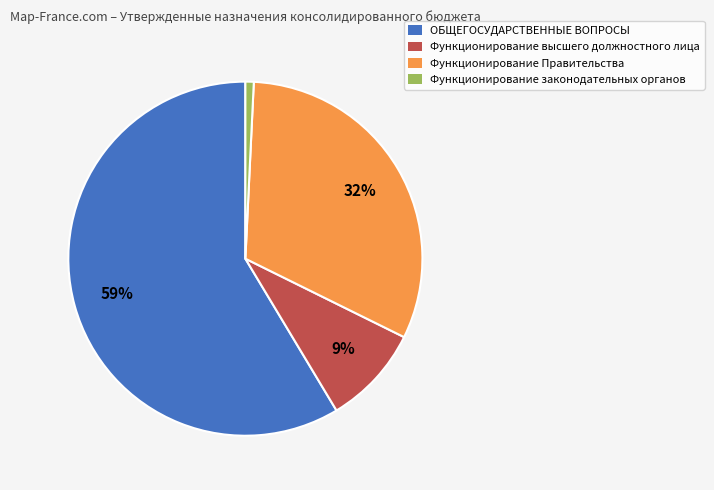

Which category has the biggest portion of the pie?

ОБЩЕГОСУДАРСТВЕННЫЕ ВОПРОСЫ